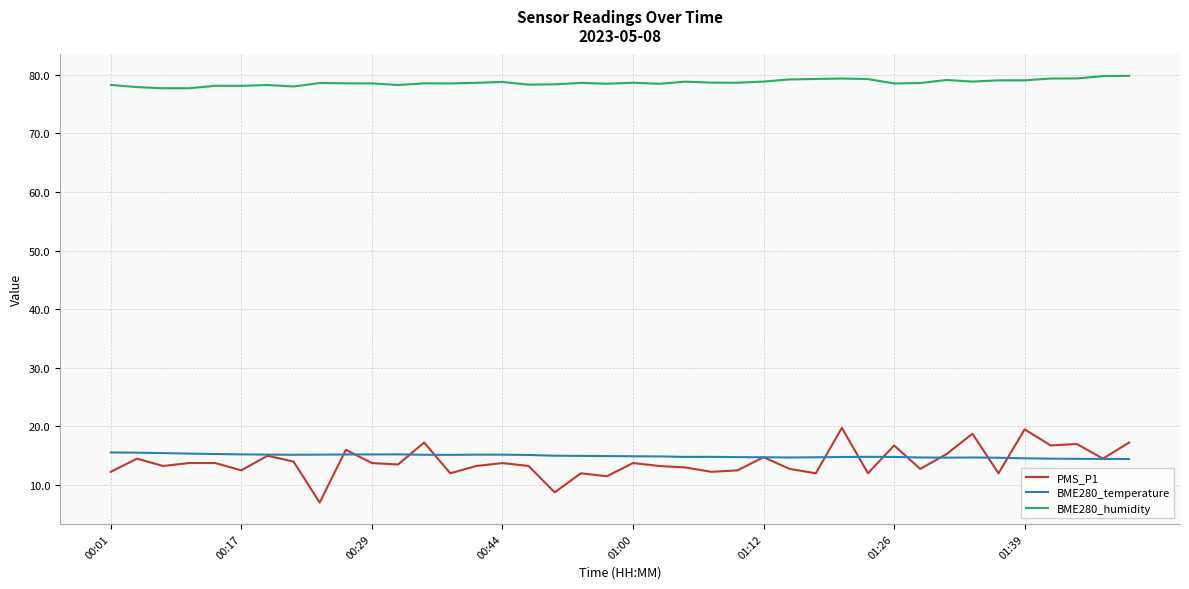

What is the maximum value for PMS_P1?

19.8